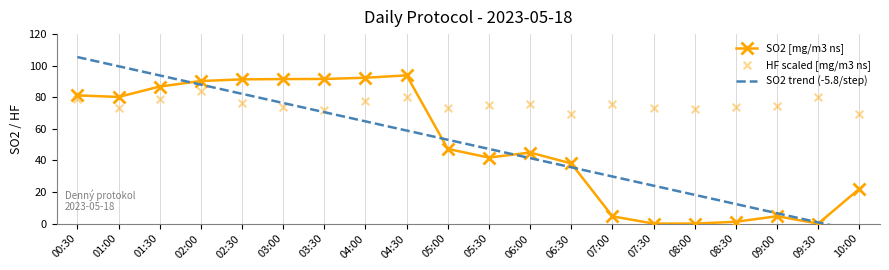

Which series contains the highest Y value?

SO2 trend (-5.8/step)